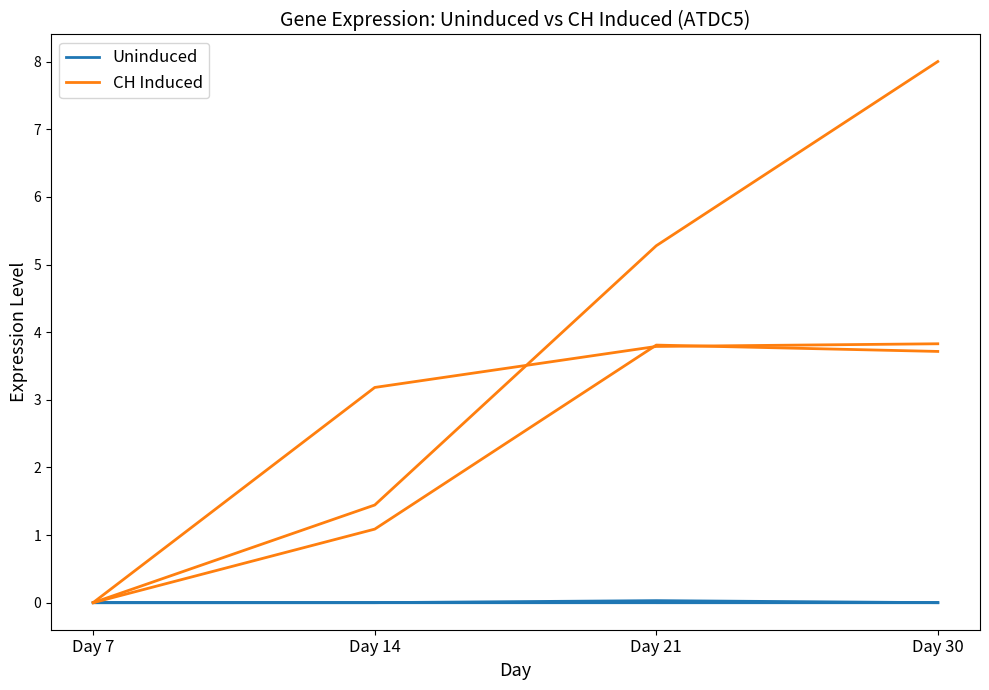

How many distinct data groups are displayed?

2